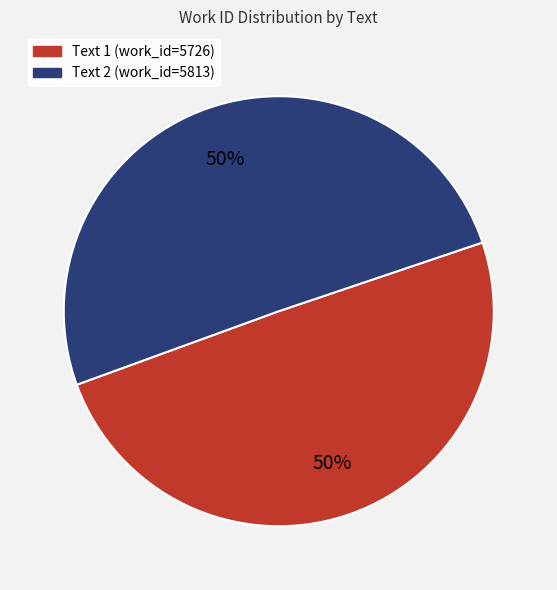

To the nearest percent, what is the average slice percentage?

50%